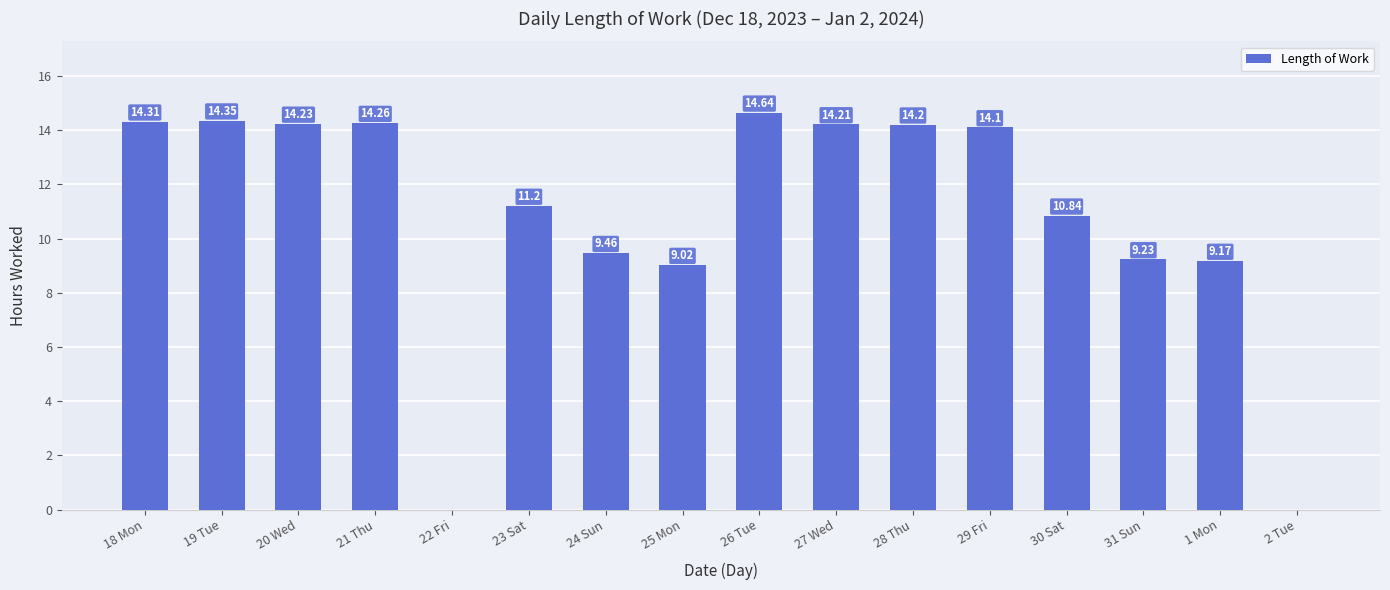

What is the change in value from 23 Sat to 29 Fri?

+2.9